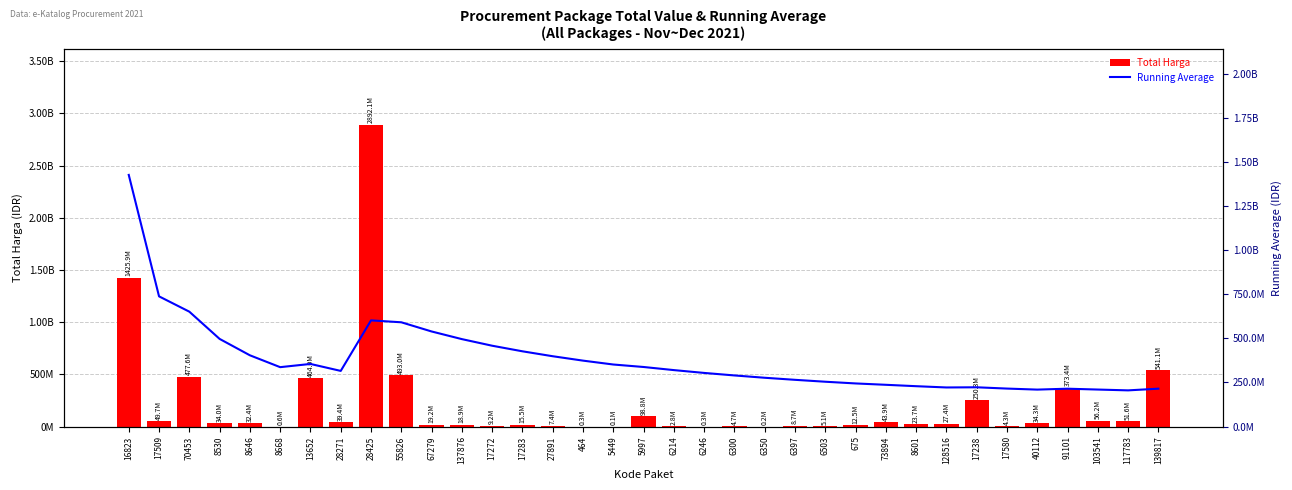

Reading right to left, list all the values displayed in this chart.

Total Harga: 139817=541071000.0	117783=51601000.0	103541=56152800.0	91101=373404000.0	40112=34292000.0	17580=4350000.0	17238=250350000.0	128516=27412000.0	8601=23653000.0	73894=43859200.0	675=12453900.0	6503=5129000.0	6397=8742500.0	6350=182000.0	6300=4672200.0	6246=265000.0	6214=2772000.0	5997=98772570.0	5449=78000.0	464=333600.0	27891=7401240.0	17283=15513960.0	17272=9180000.0	137876=18900000.0	67279=19175000.0	55826=493000000.0	28425=2892122000.0	28271=39440000.0	13652=464002100.0	8668=577875.0	8646=32441200.0	8530=34000000.0	70453=477600000.0	17509=49730040.0	16823=1425867900.0
Average: 139817=214814202.4	117783=205218414.3	103541=209873487.4	91101=214677258.9	40112=209557041.5	17580=215399209.5	17238=222676768.4	128516=221688438.8	8601=228883862.4	73894=236777357.1	675=244494083.4	6503=254162424.4	6397=264989964.6	6350=276637576.6	6300=289802127.9	6246=304058624.2	6214=320047762.4	5997=337674193.6	5449=351727230.3	464=373705307.2	27891=398596754.3	17283=426539291.1	17272=458156624.2	137876=495571342.9	67279=538905101.4	55826=590878111.5	28425=601753457.2	28271=315457389.4	13652=354888445.0	8668=336702835.8	8646=403927828.0	8530=496799485.0	70453=651065980.0	17509=737798970.0	16823=1425867900.0